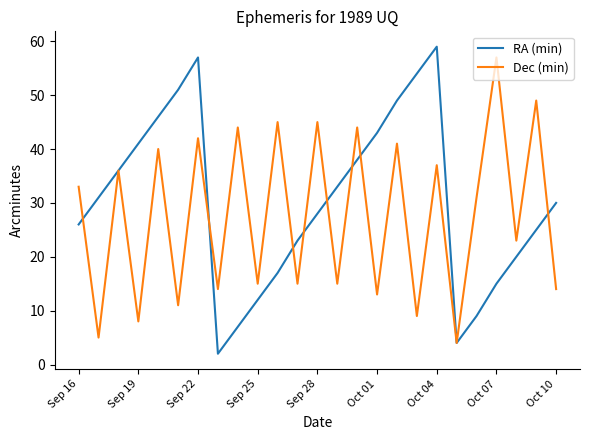

Rank the series by their maximum value, from lowest to highest.

Dec (min), RA (min)